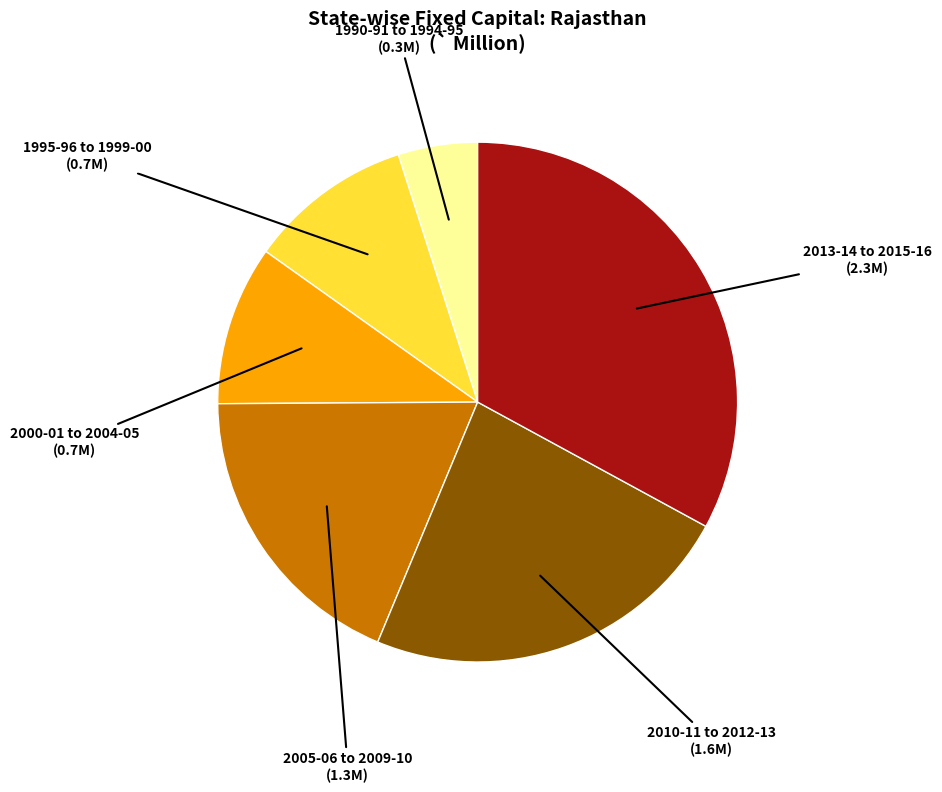

How many slices are in this pie chart?

6